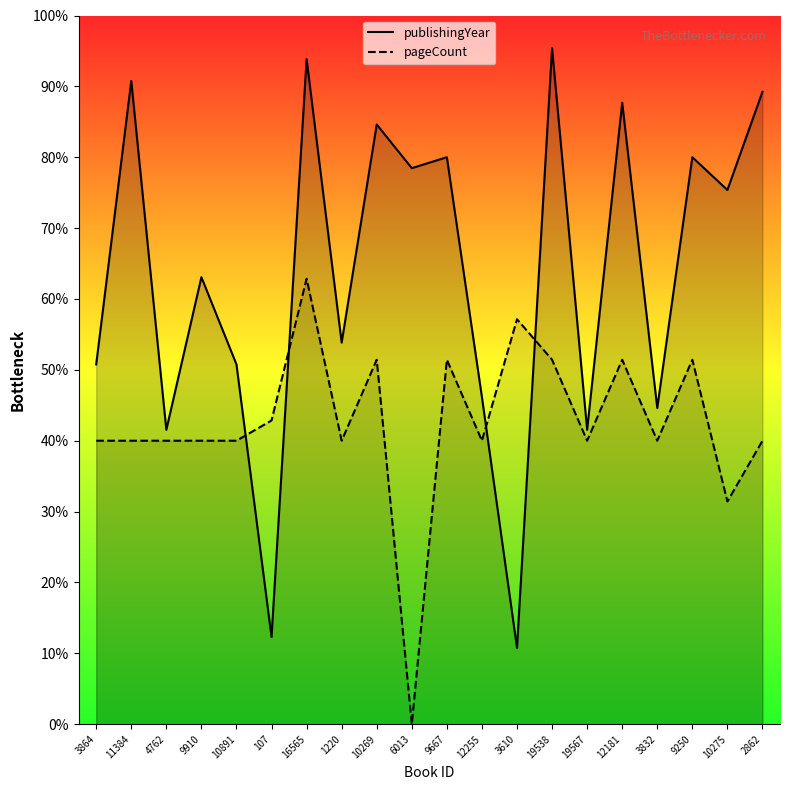

What is the label of the 9th point from the left?

10269